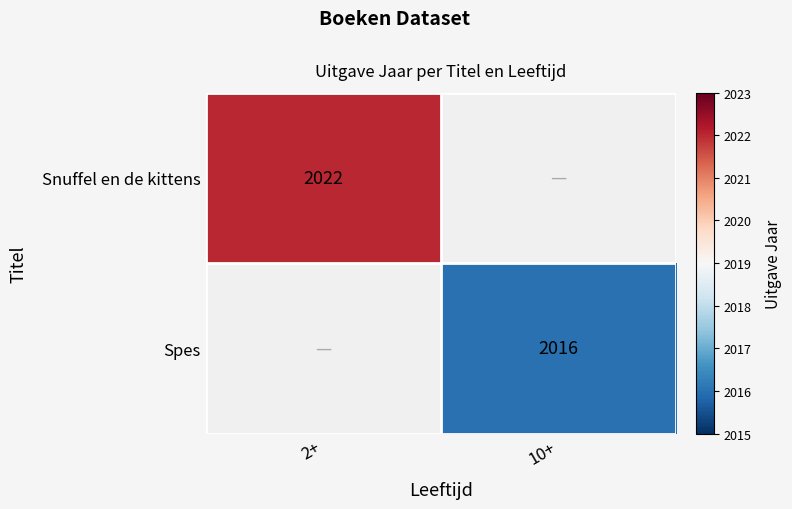

What is the greatest value displayed?

2022.0